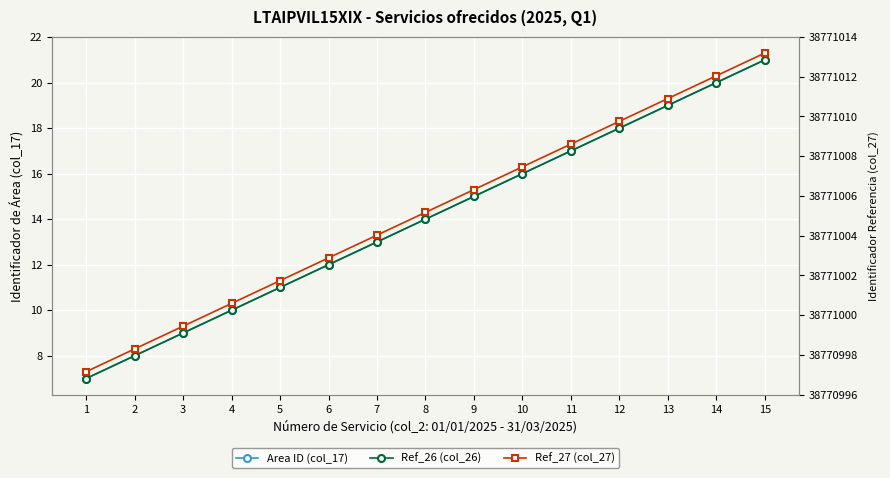

What is the approximate value of Ref_26 (col_26) at 5?

11.0